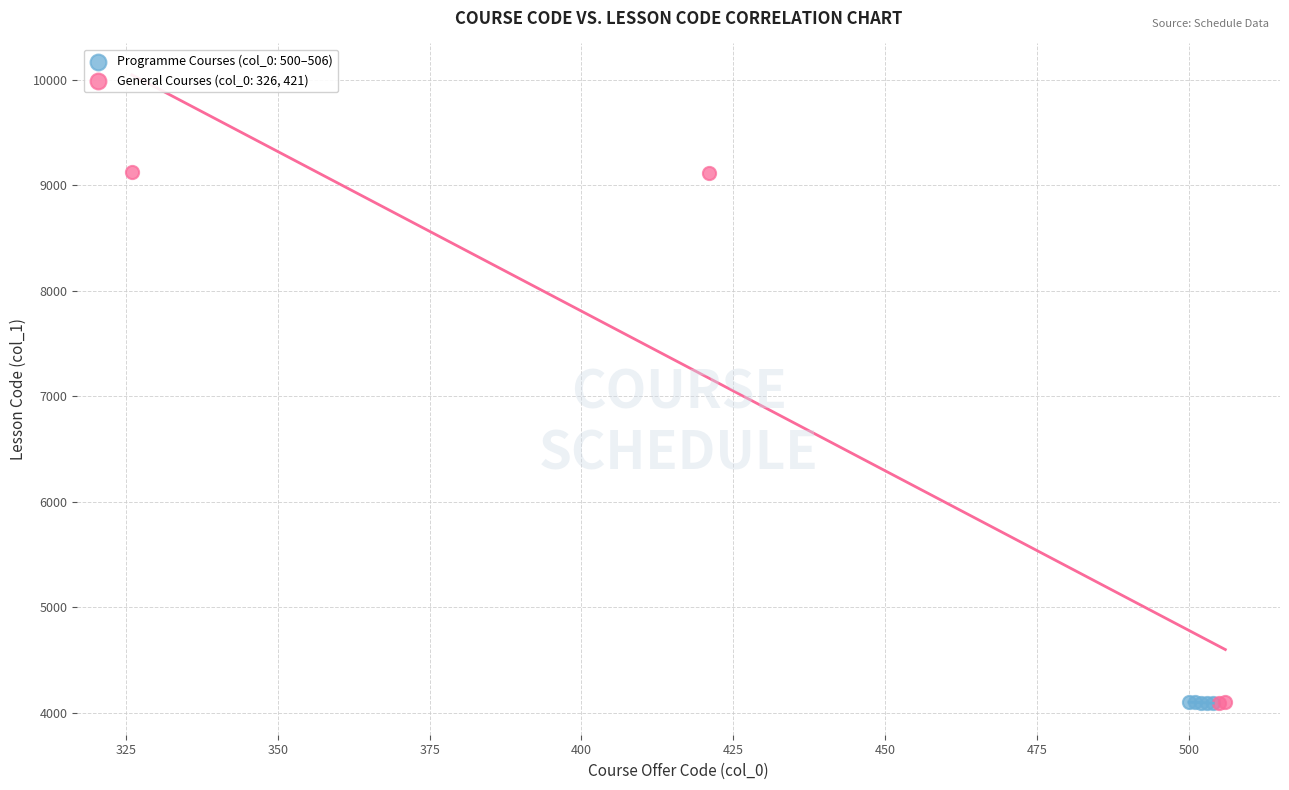

Which series reaches the maximum Y coordinate?

General Courses (col_0: 326, 421)